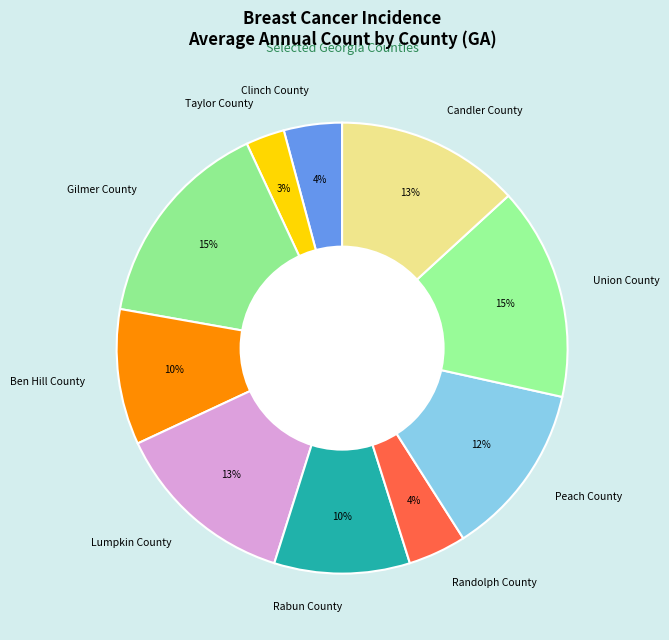

What percentage is the Candler County slice, to the nearest percent?

13%